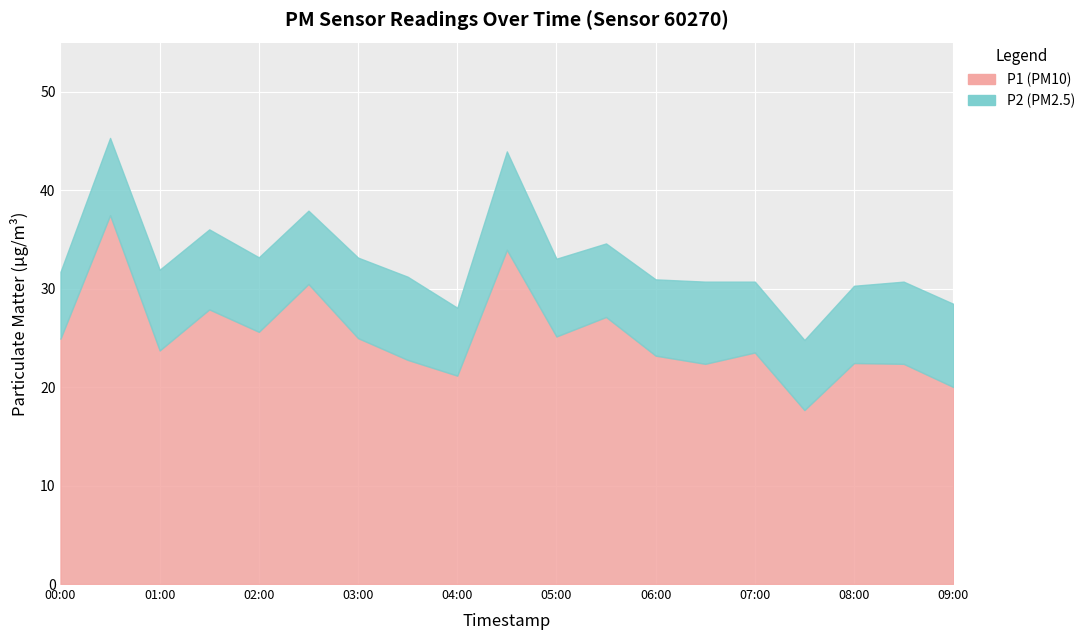

What is the difference between the highest and lowest values at 02:30?

23.0